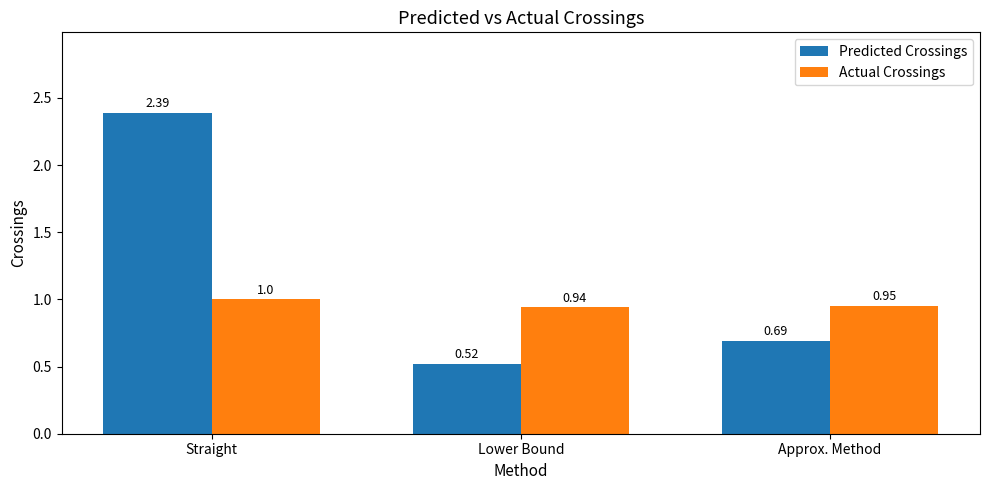

Which series has the largest total across all categories?

Predicted Crossings